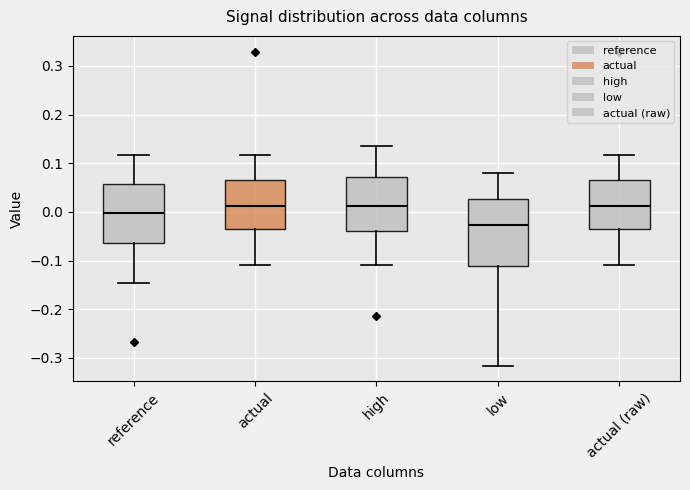

Where does the median line of the box for actual sit on the y-axis? The values are not printed on the chart, so give them approximately, as read against the axis.

0.01